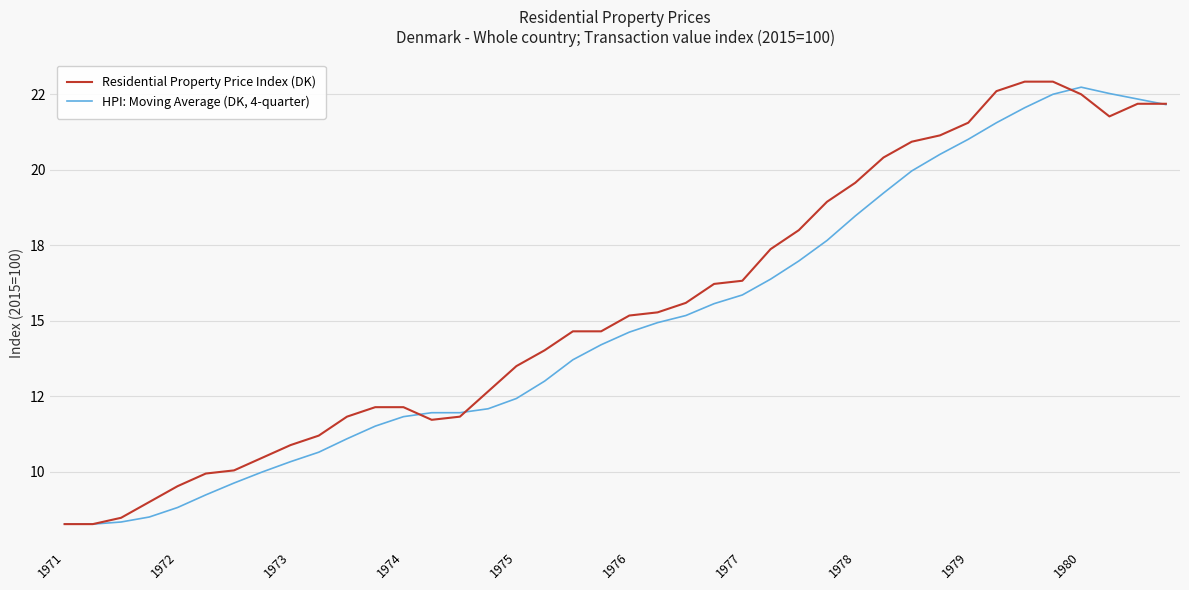

Does the chart display data point markers on the line(s)?

No